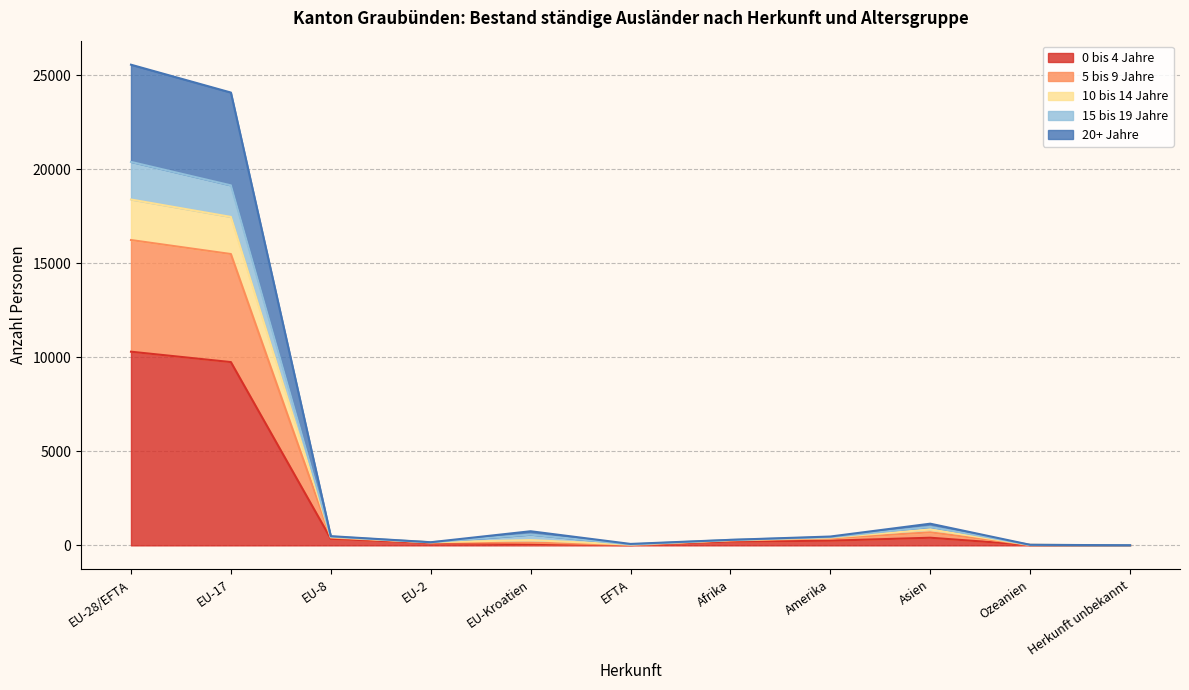

What is the approximate value of 0 bis 4 Jahre at EU-Kroatien?

58